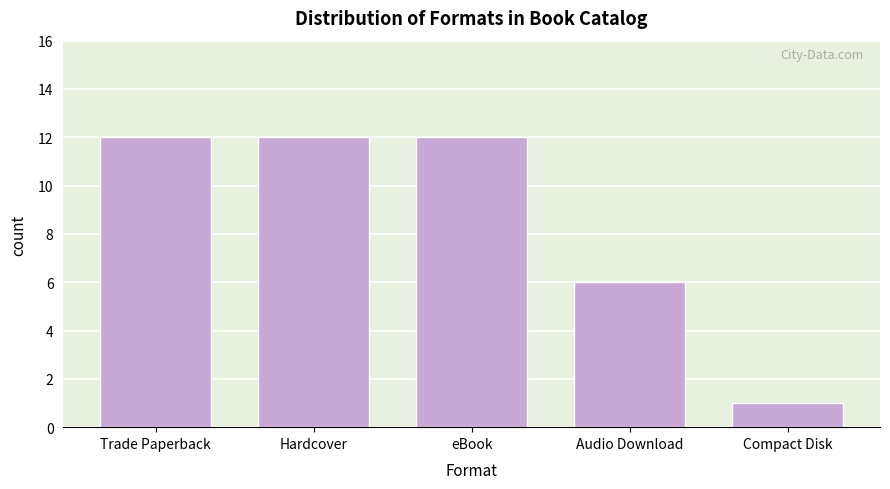

Reading left to right, list all the values displayed in this chart.

Trade Paperback=12	Hardcover=12	eBook=12	Audio Download=6	Compact Disk=1